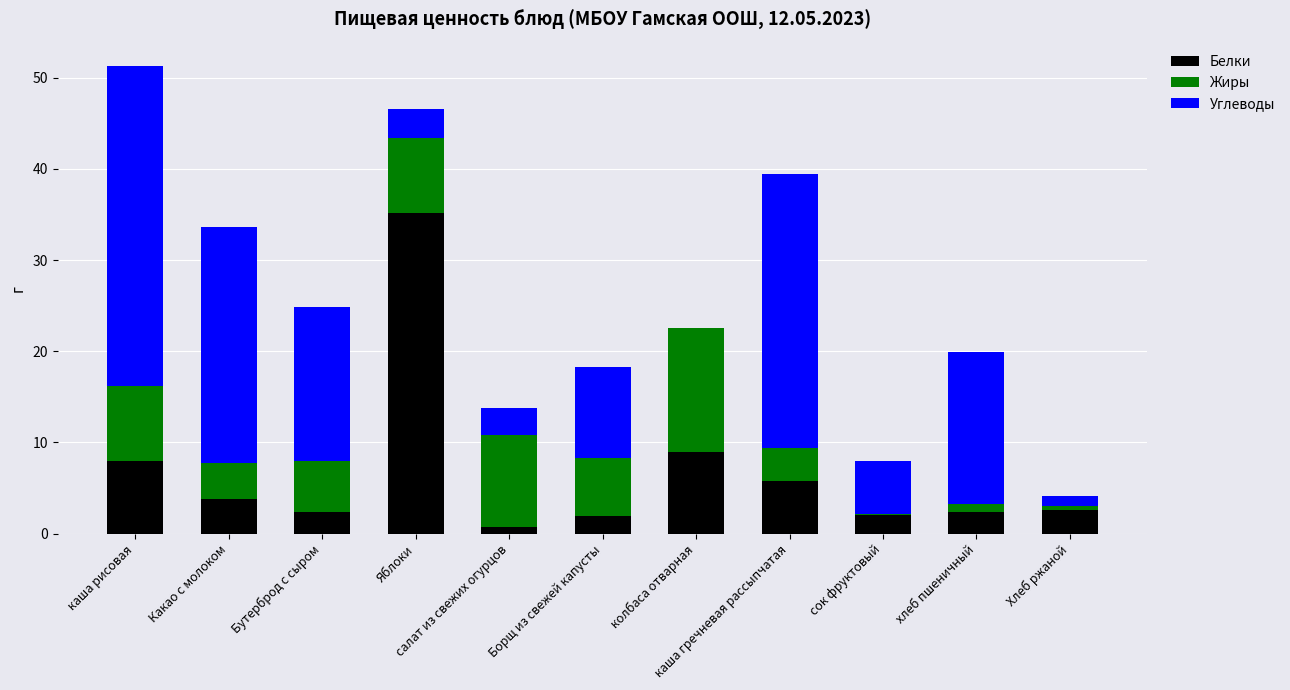

How many series are shown in this chart?

3